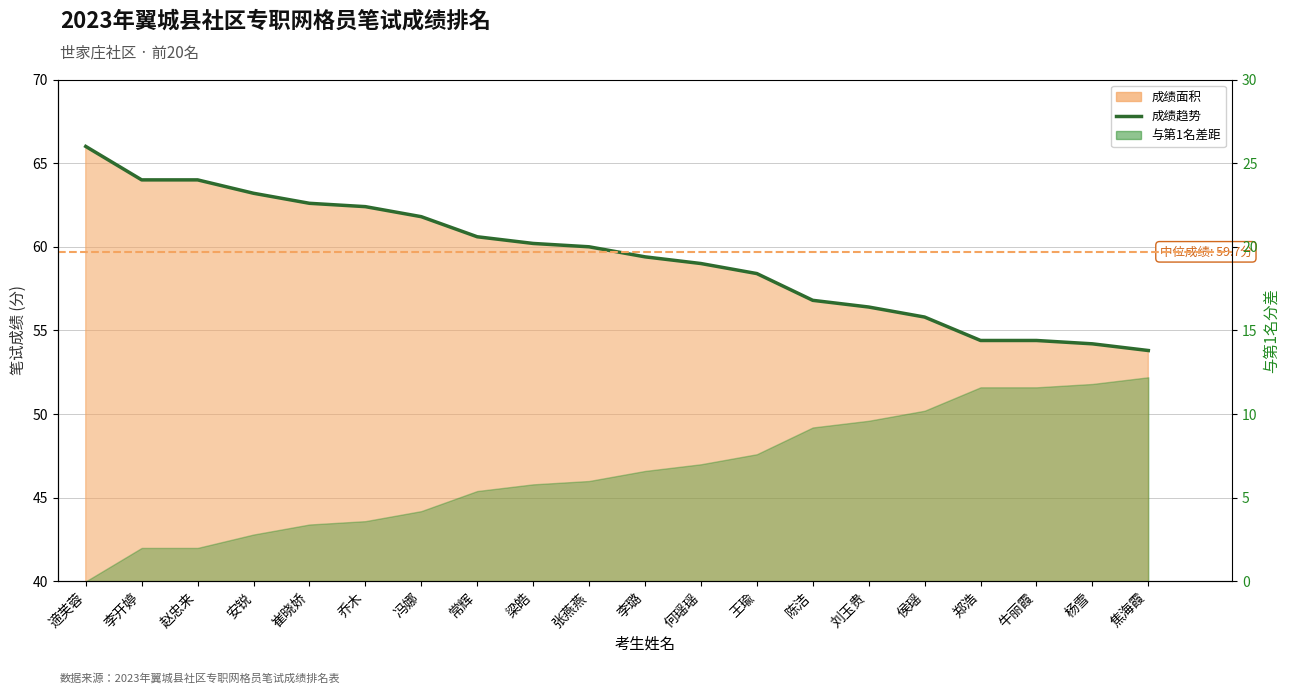

How many lines are shown in the chart?

1